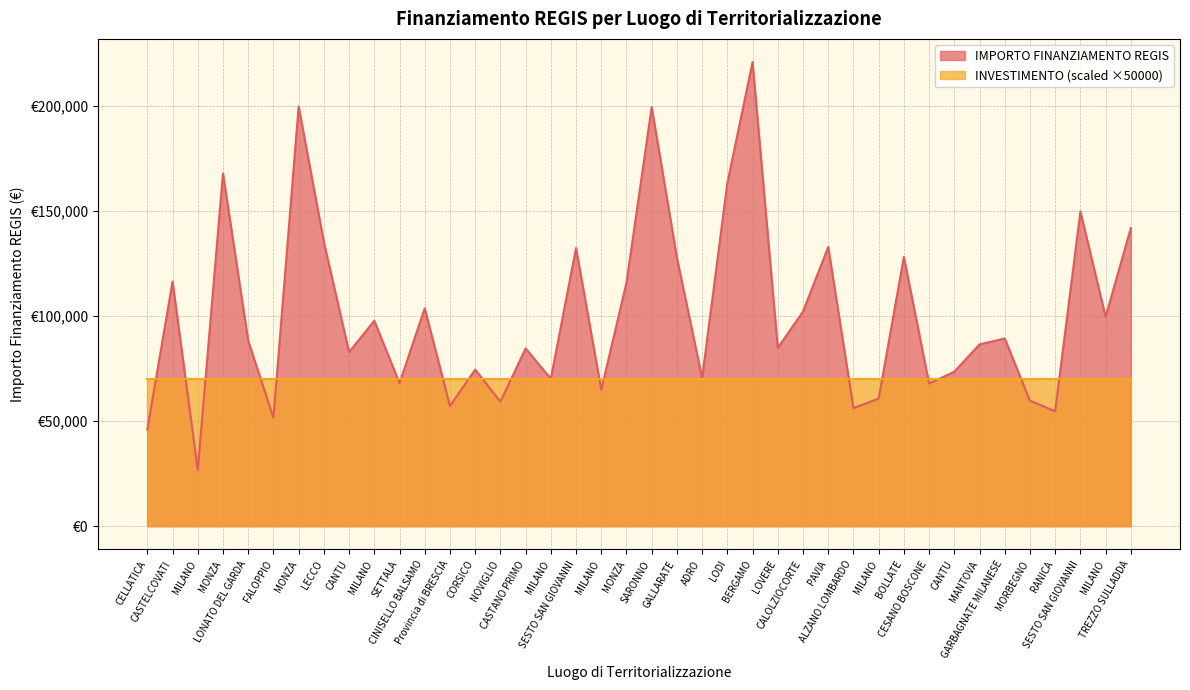

Which label corresponds to the largest value in the chart?

BERGAMO